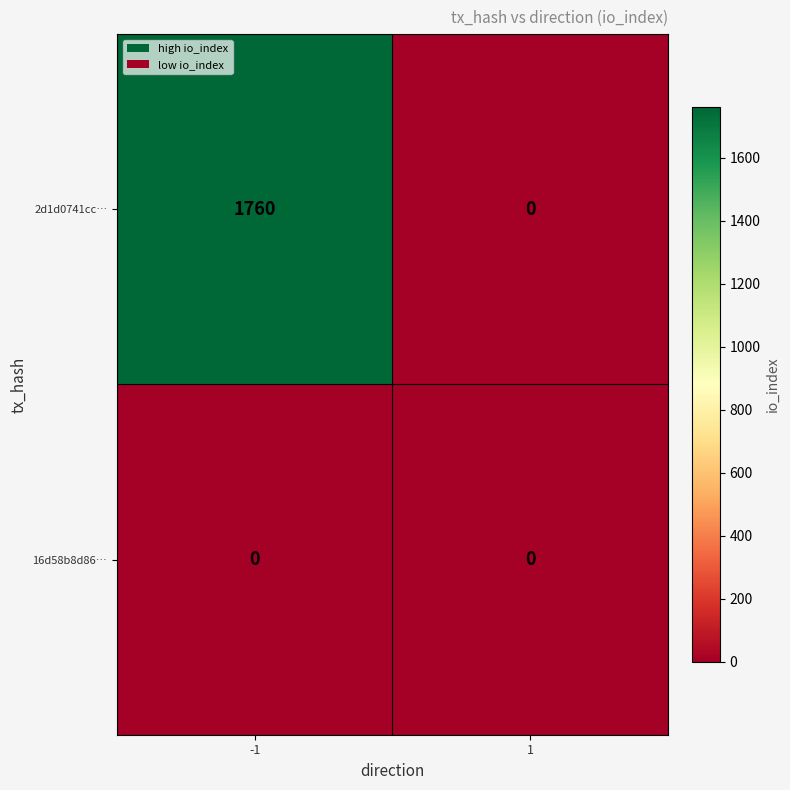

Reading left to right, transcribe all the data shown in this chart.

2d1d0741cc…: -1=1760	1=0
16d58b8d86…: -1=0	1=0